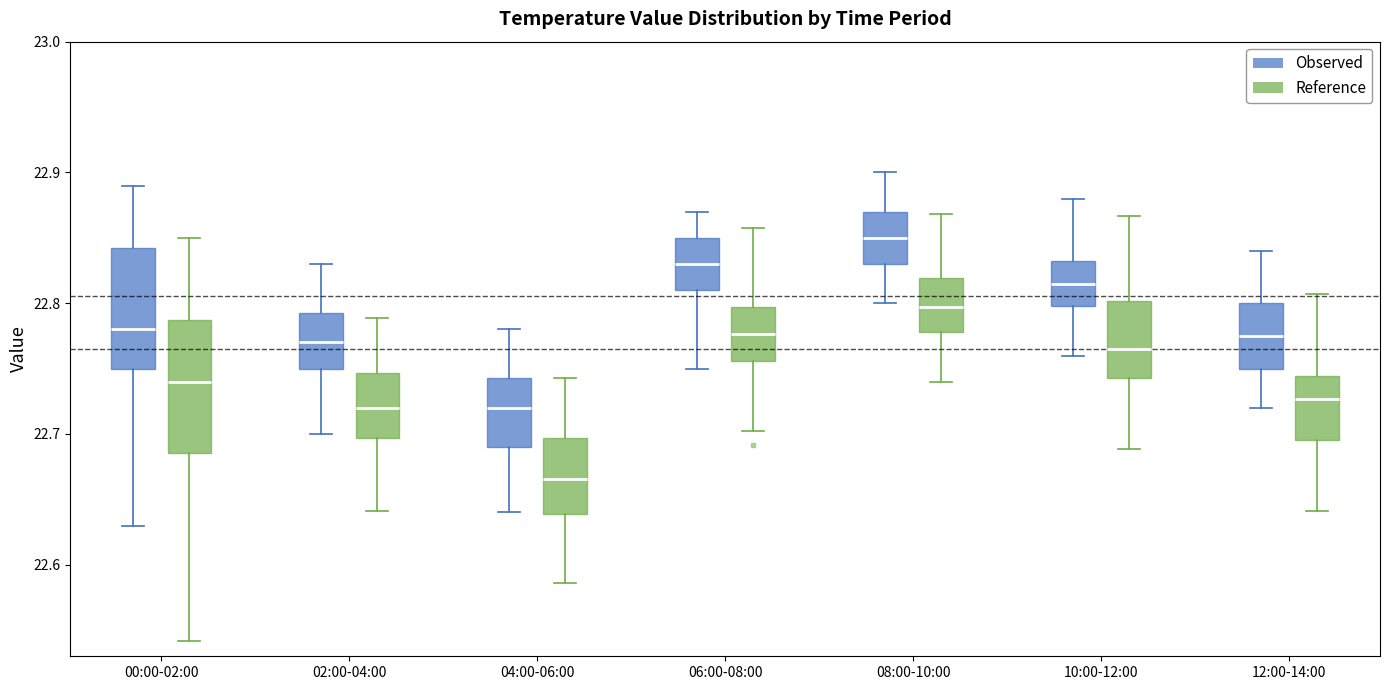

Where is the upper edge of the box for 12:00-14:00 (Reference) on the y-axis? The values are not printed on the chart, so give them approximately, as read against the axis.

22.74